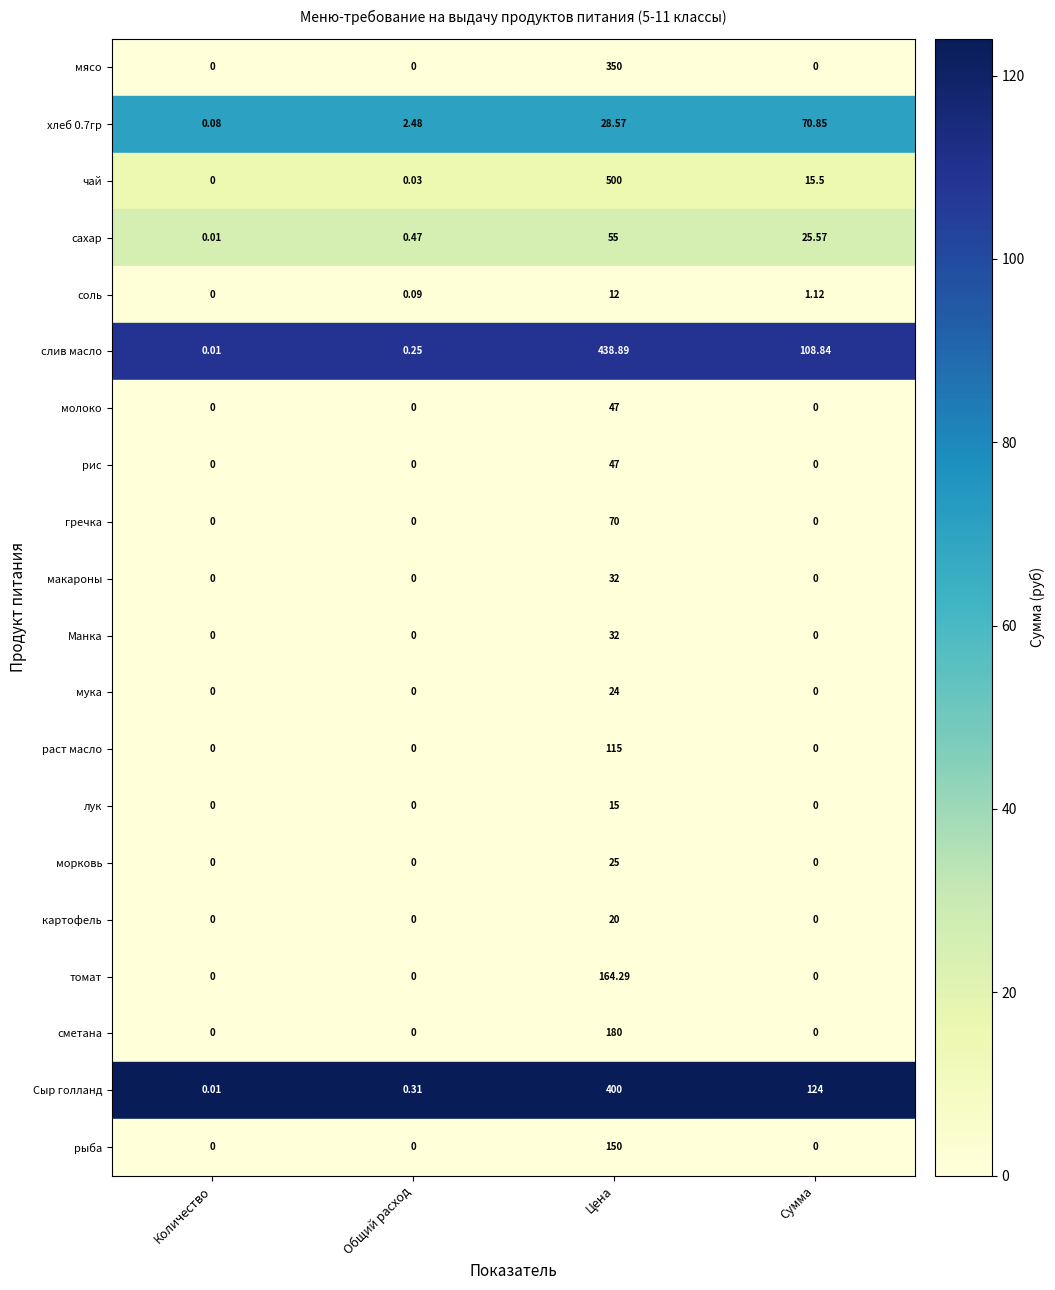

Which series has the largest range (max minus min)?

чай